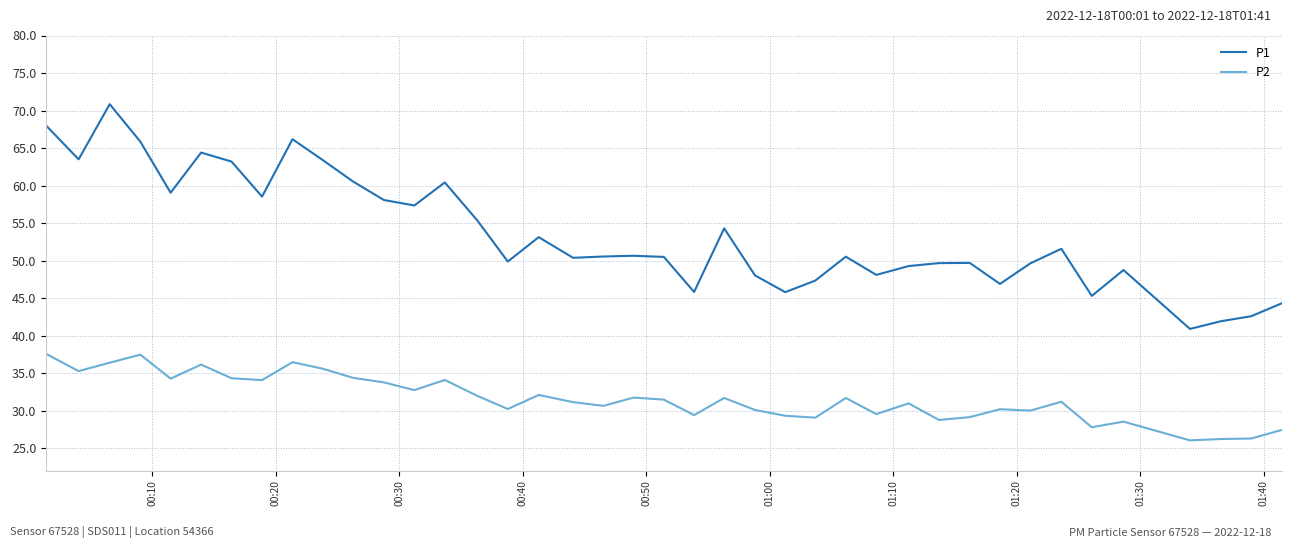

What is the difference between the maximum and minimum values in the P2 series?

11.5